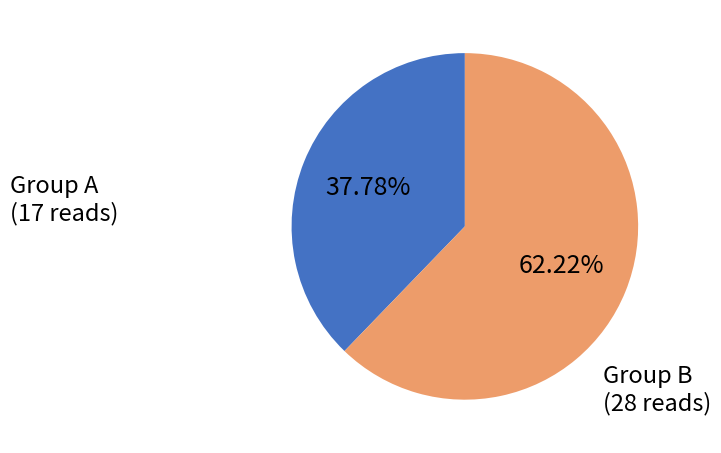

To the nearest percent, what is the average slice percentage?

50%